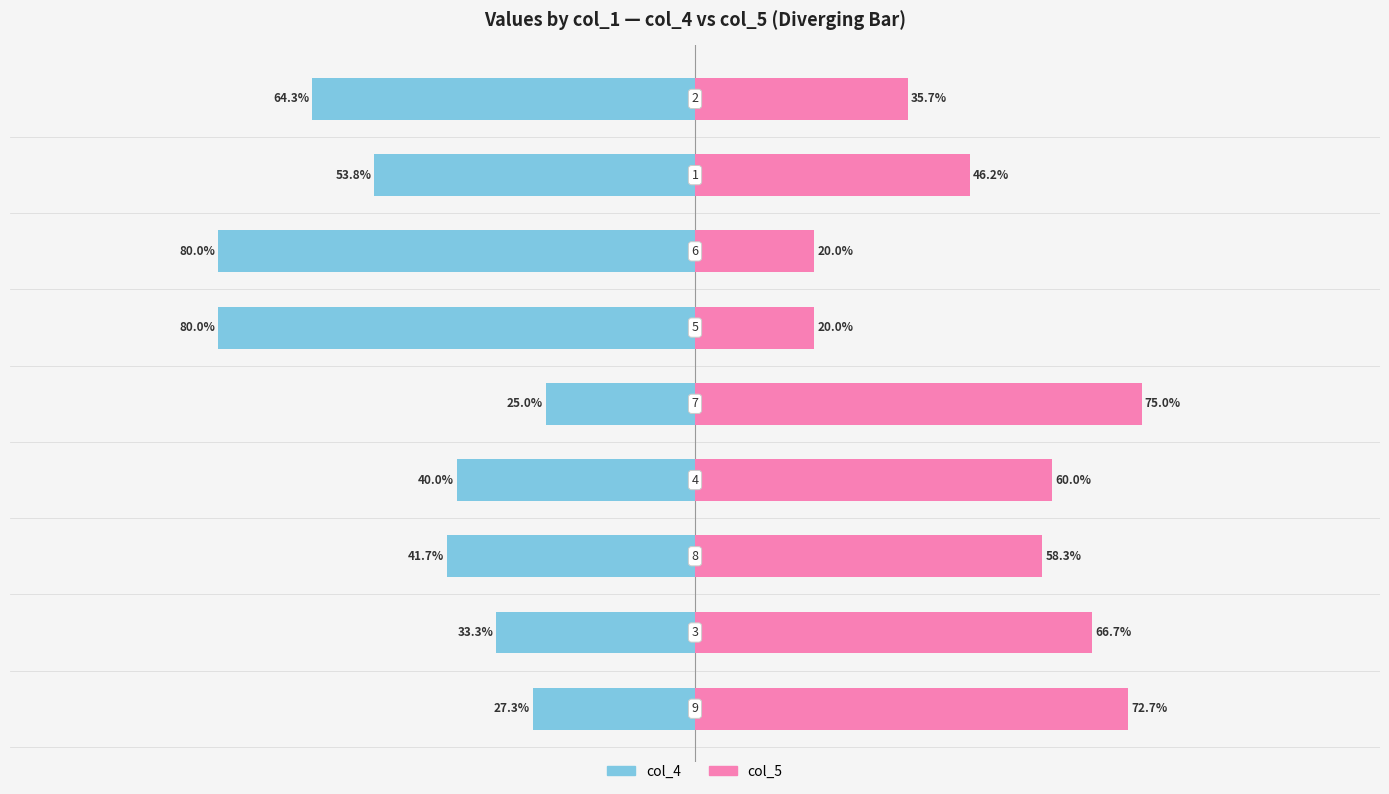

Is it true that col_4 equals -38.7 at 4?

False